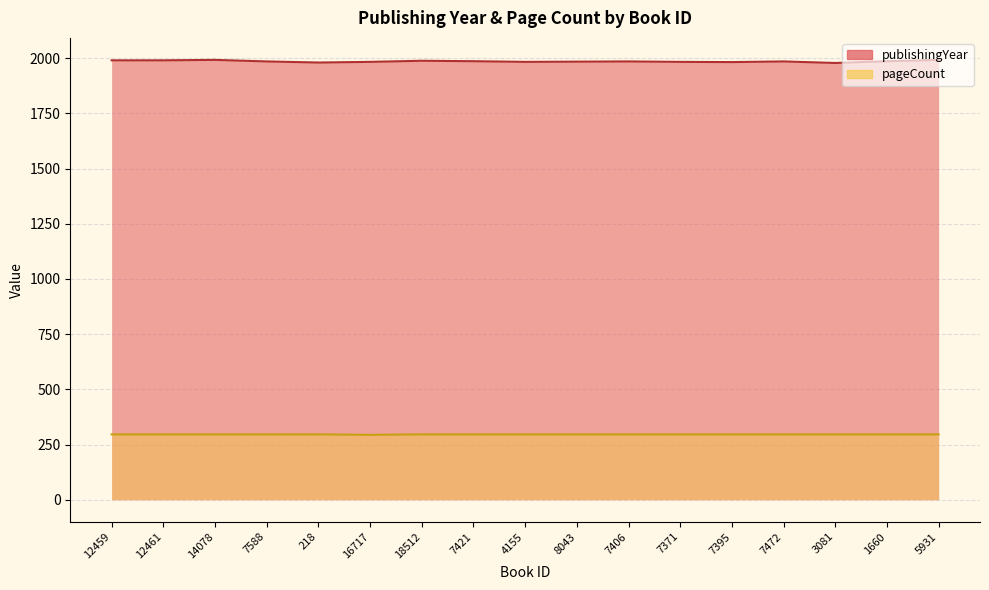

Is the value of pageCount at 5931 greater than the value of publishingYear at 5931?

No